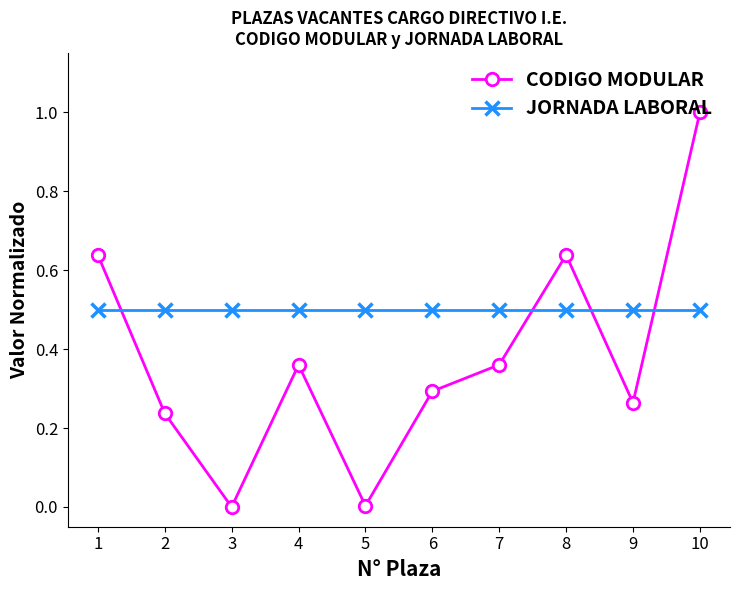

The CODIGO MODULAR series shows 0.3 at 9. True or false?

True